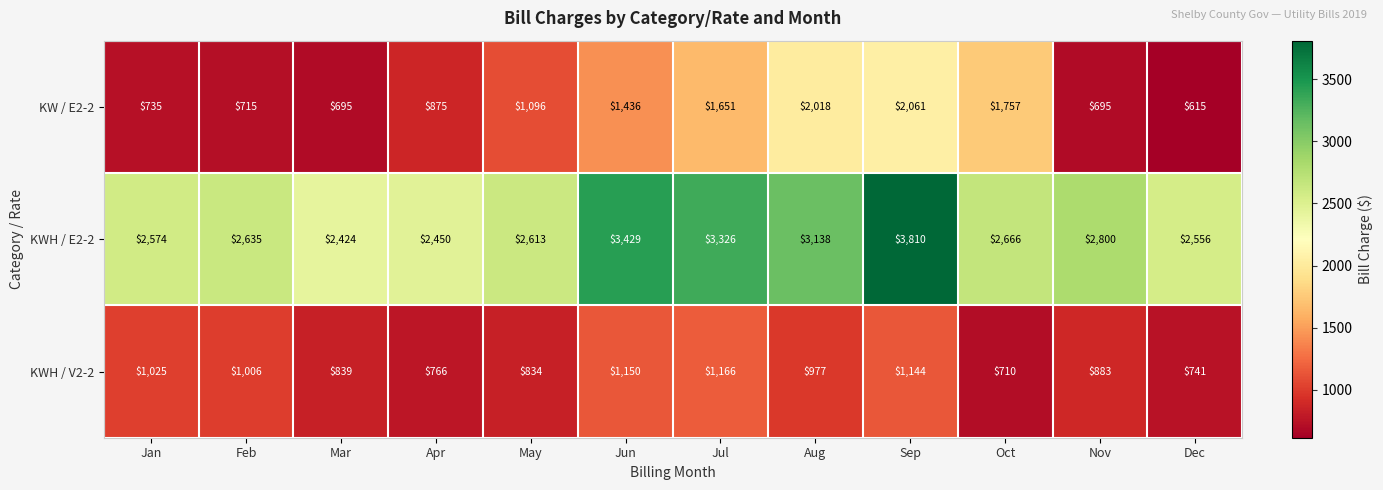

Between Jan and Nov, which series saw the biggest shift?

KWH / E2-2